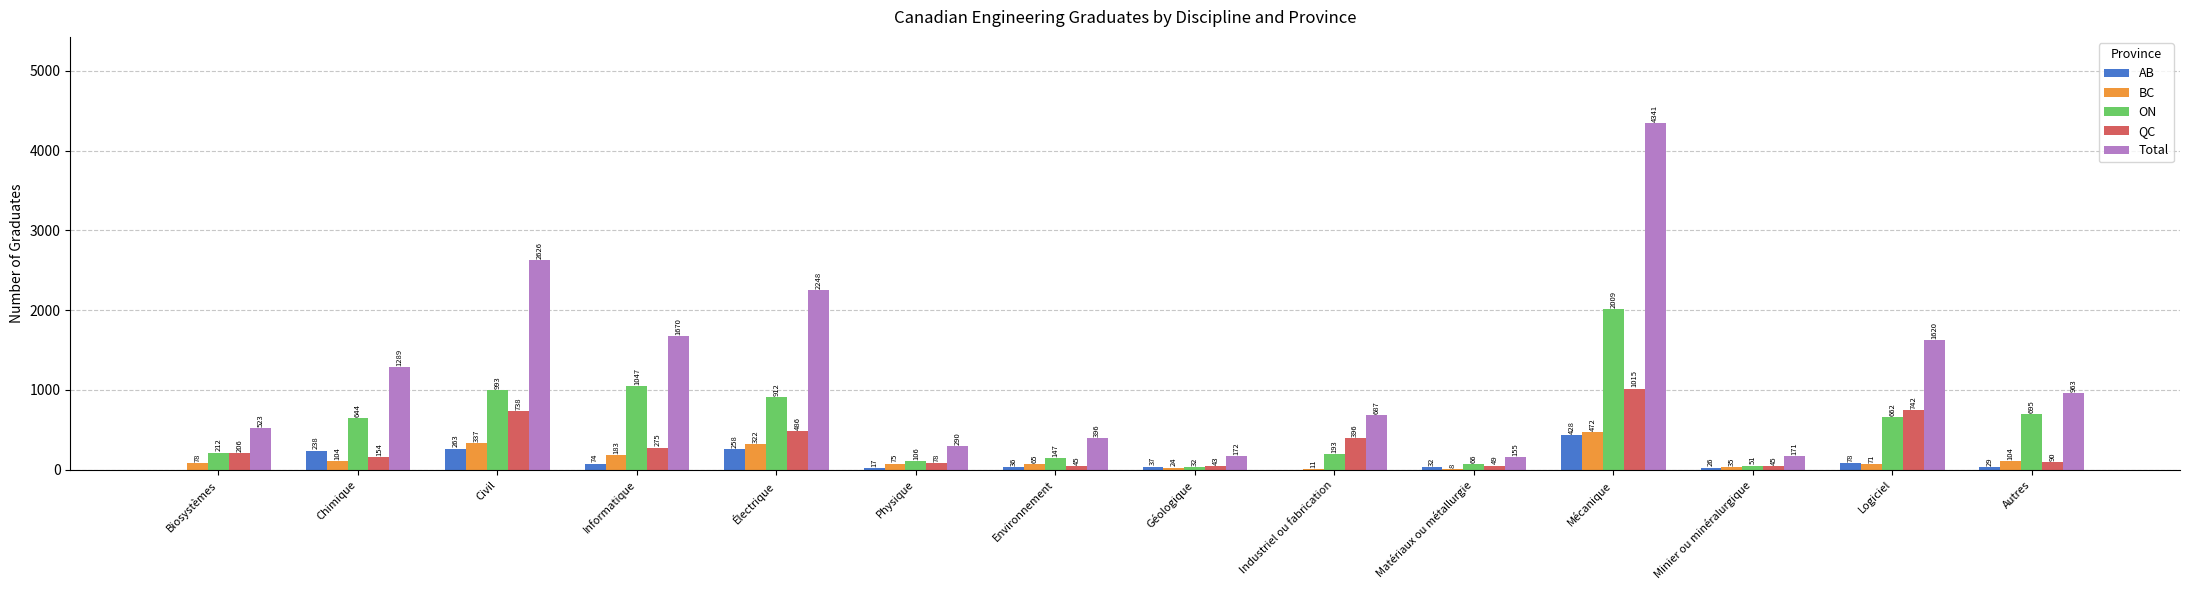

Count the number of data series in this chart.

5